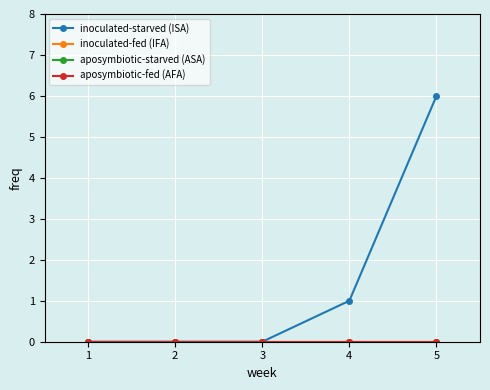

At which label is inoculated-starved (ISA) closest to 3?

4